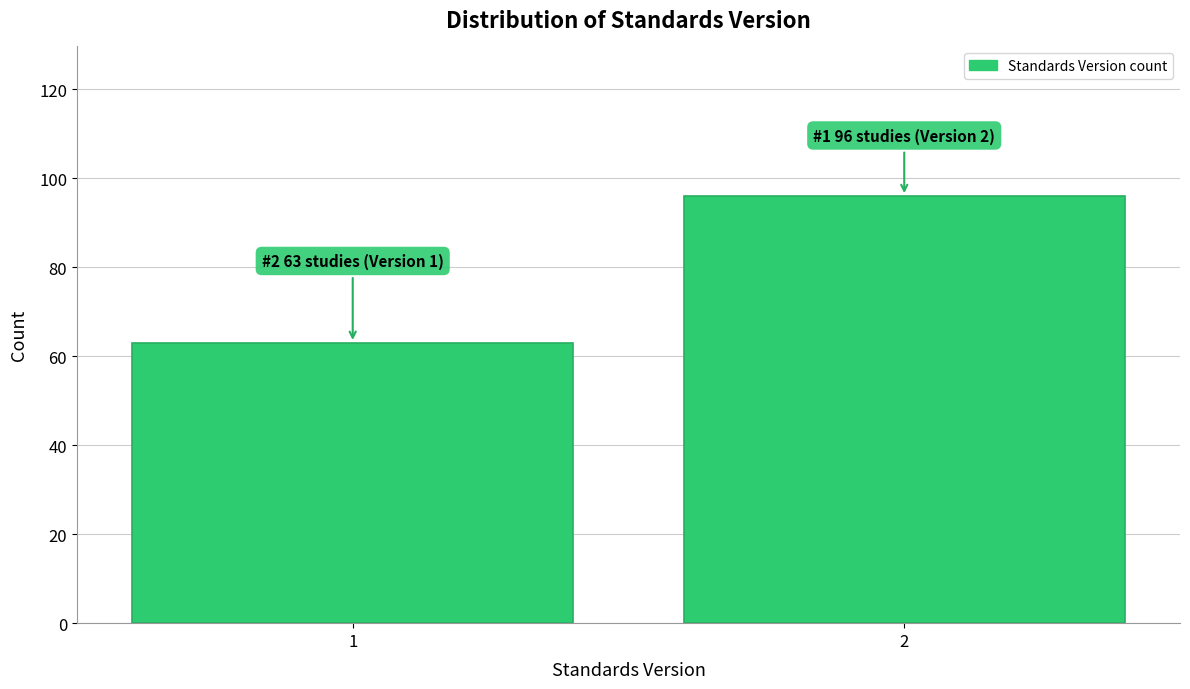

Reading right to left, list all the values displayed in this chart.

2=96	1=63